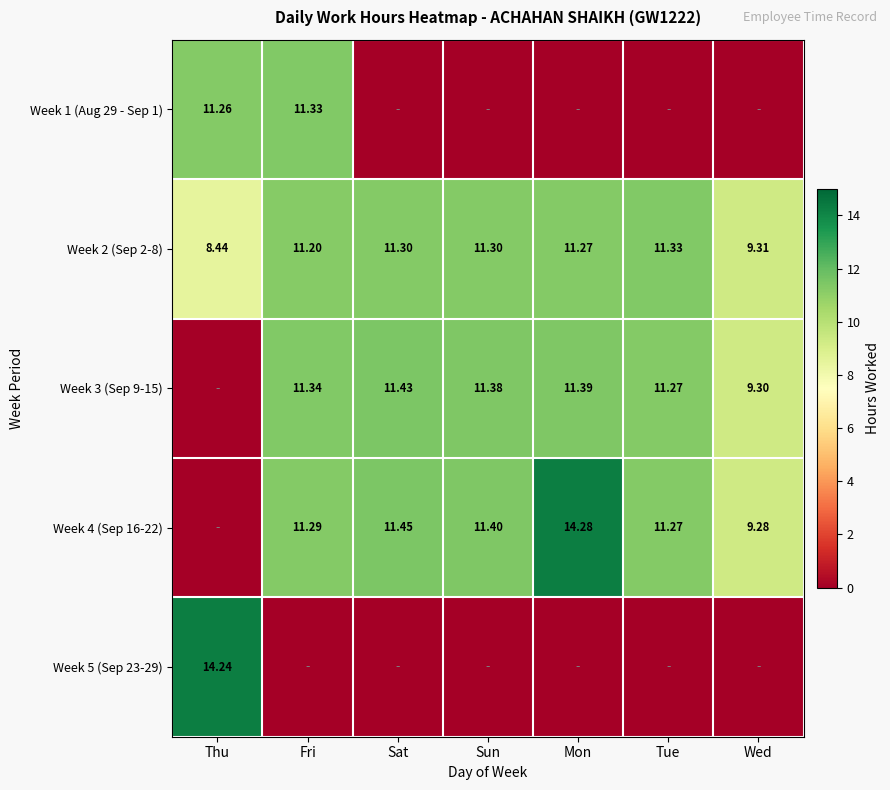

At which label does Week 2 (Sep 2-8) first exceed 11?

Fri